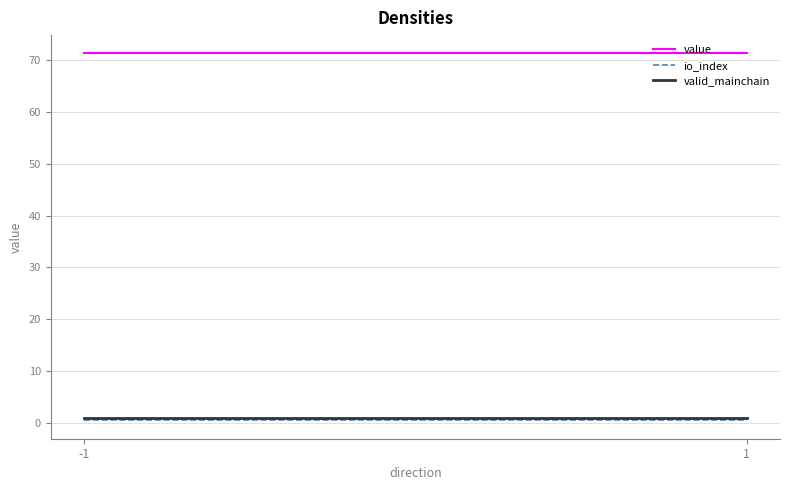

The value of valid_mainchain at -1 is 0.6. True or false?

False